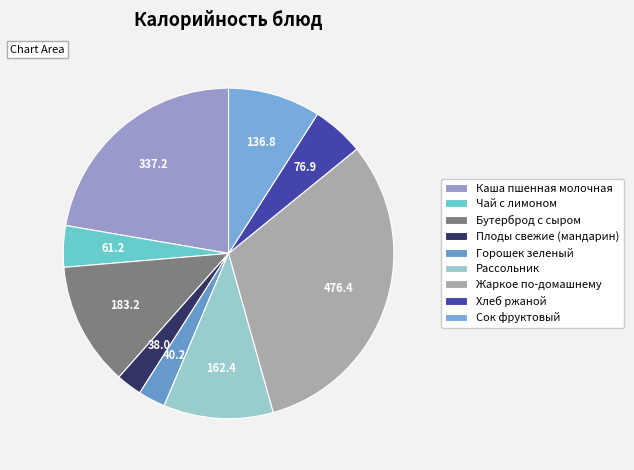

Count the number of slices in the pie.

9